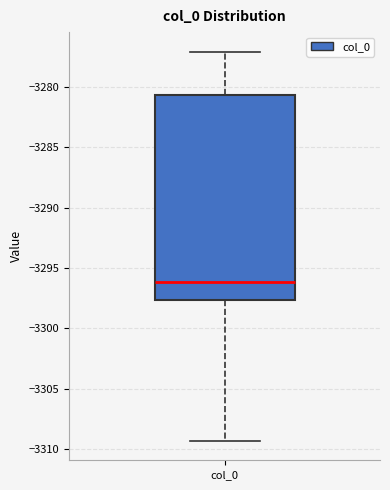

Where is the lower edge of the box for col_0 on the y-axis? The values are not printed on the chart, so give them approximately, as read against the axis.

-3297.5